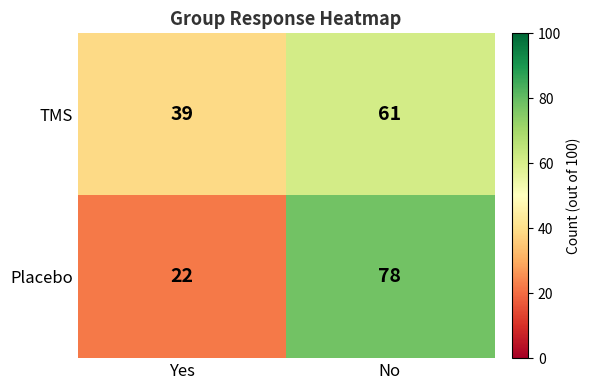

At which category is the sum across all series the highest?

No